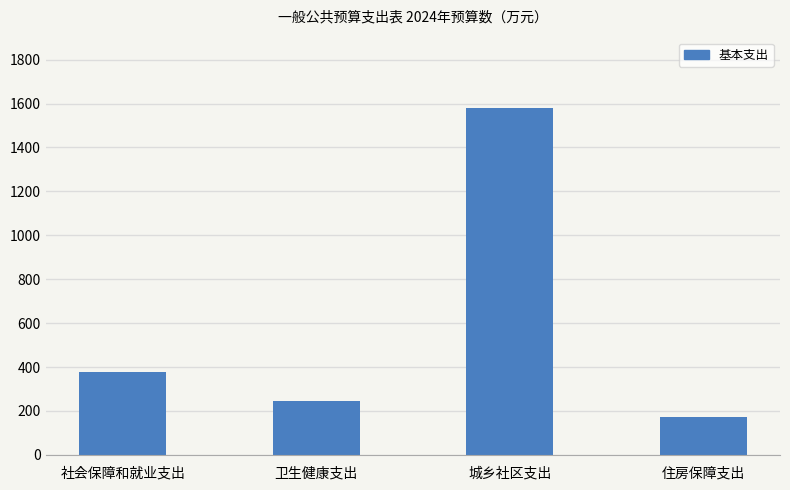

The chart shows a value of 96.7 at 住房保障支出. True or false?

False